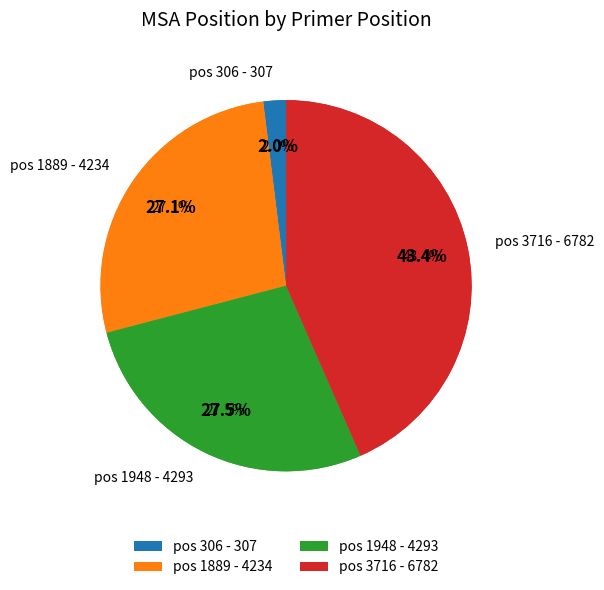

To the nearest percent, what is the combined percentage of 306 and 1889?

29%